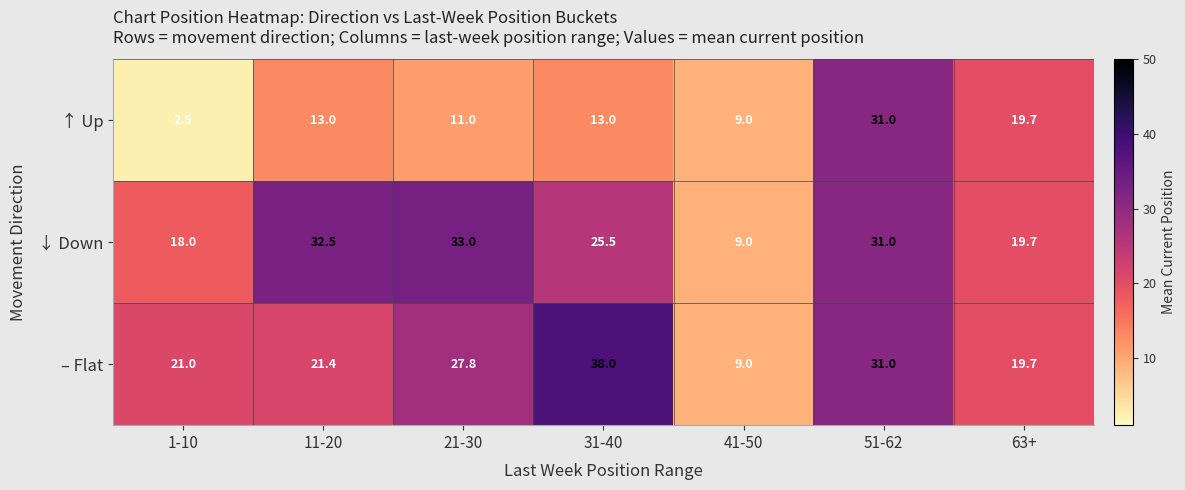

What is the difference between the second highest and minimum values in the ↑ Up series?

17.2